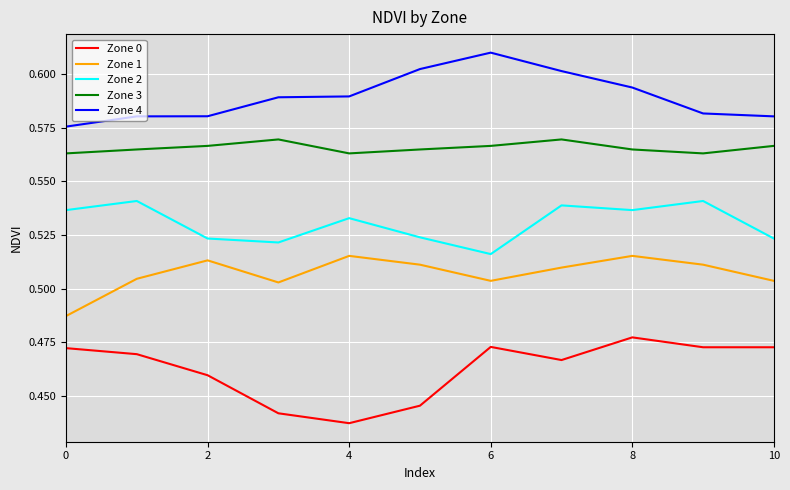

True or false: Zone 4 and Zone 2 intersect in this chart.

False